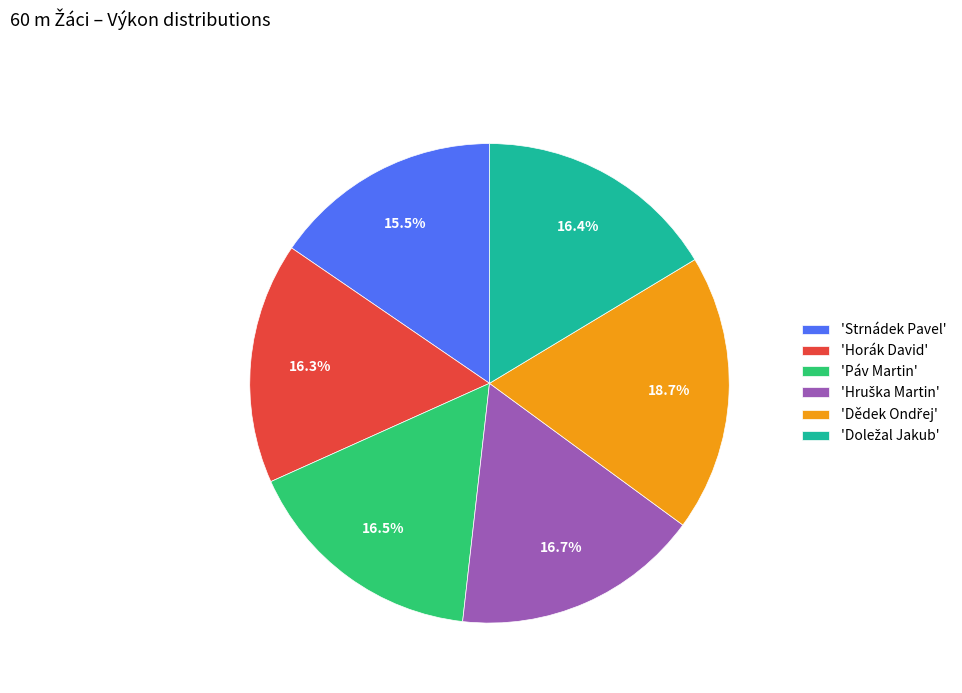

Is there a majority slice in this chart?

No